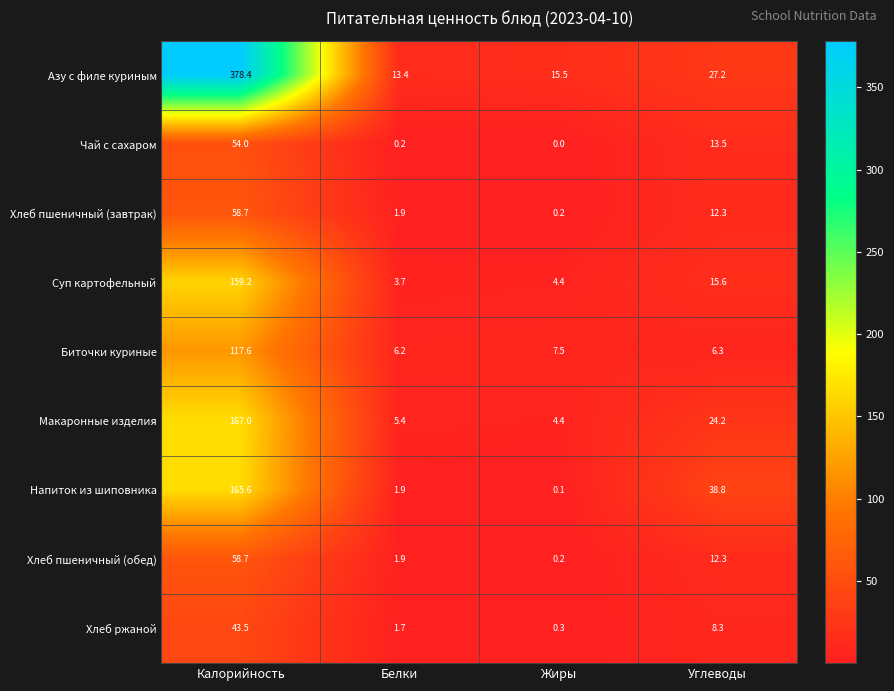

Which label corresponds to the largest value in the chart?

Калорийность